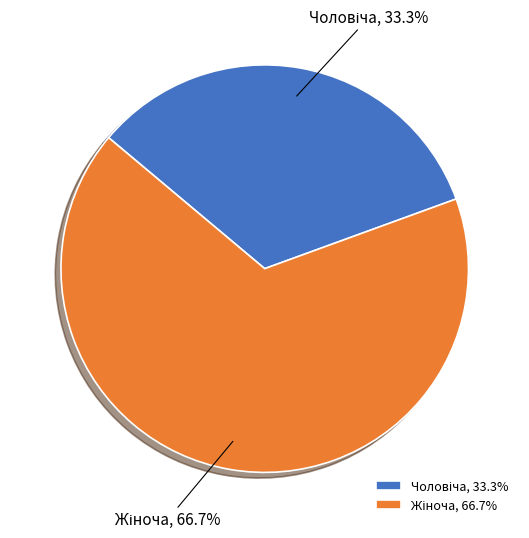

Is there a majority slice in this chart?

Yes